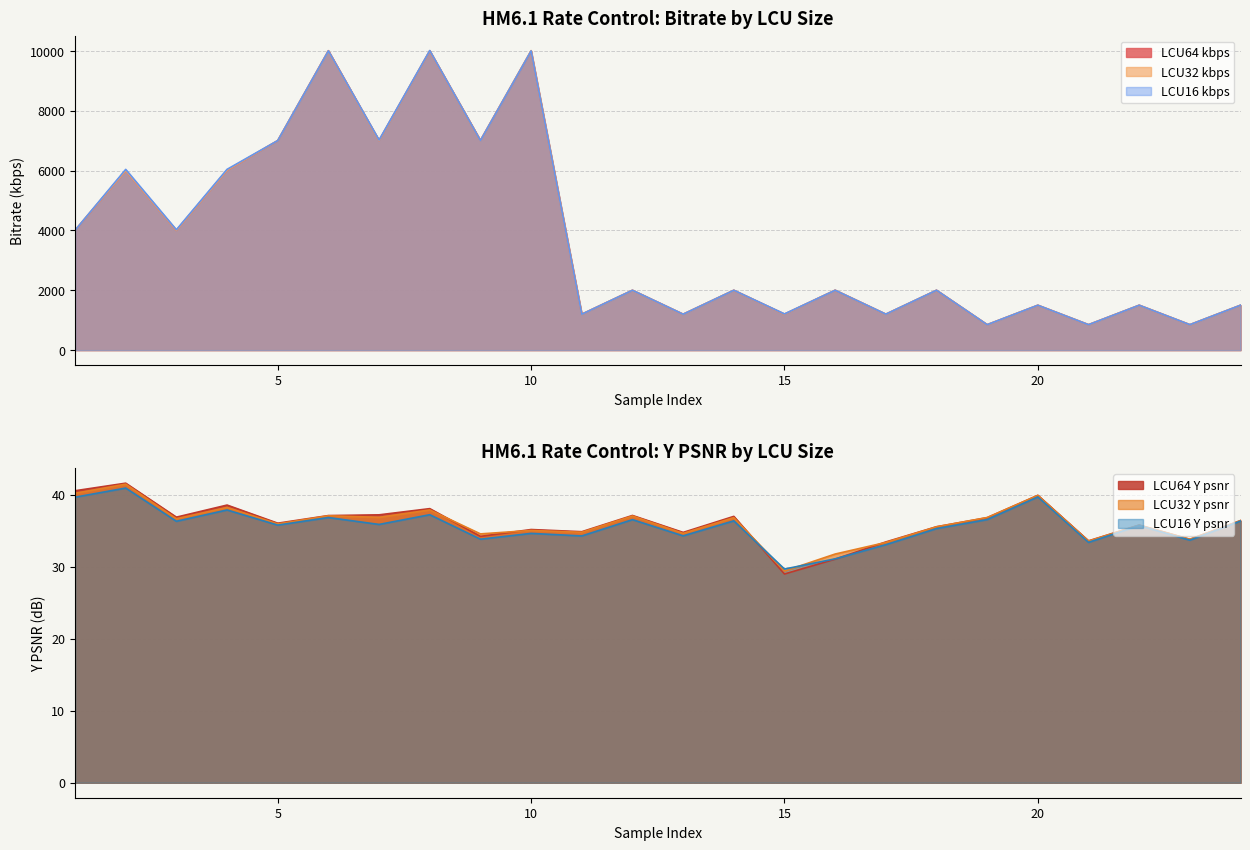

Which series has the largest total across all categories?

LCU16 kbps